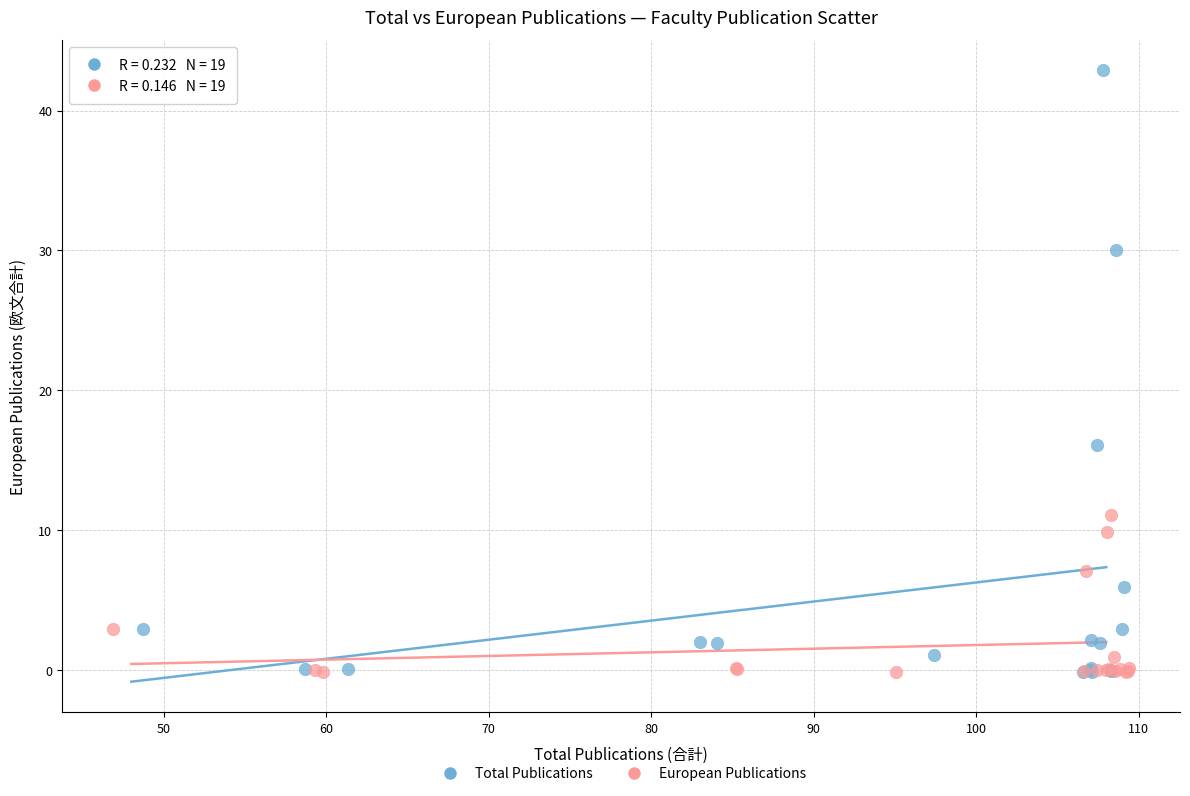

Which series contains the highest Y value?

Total Publications